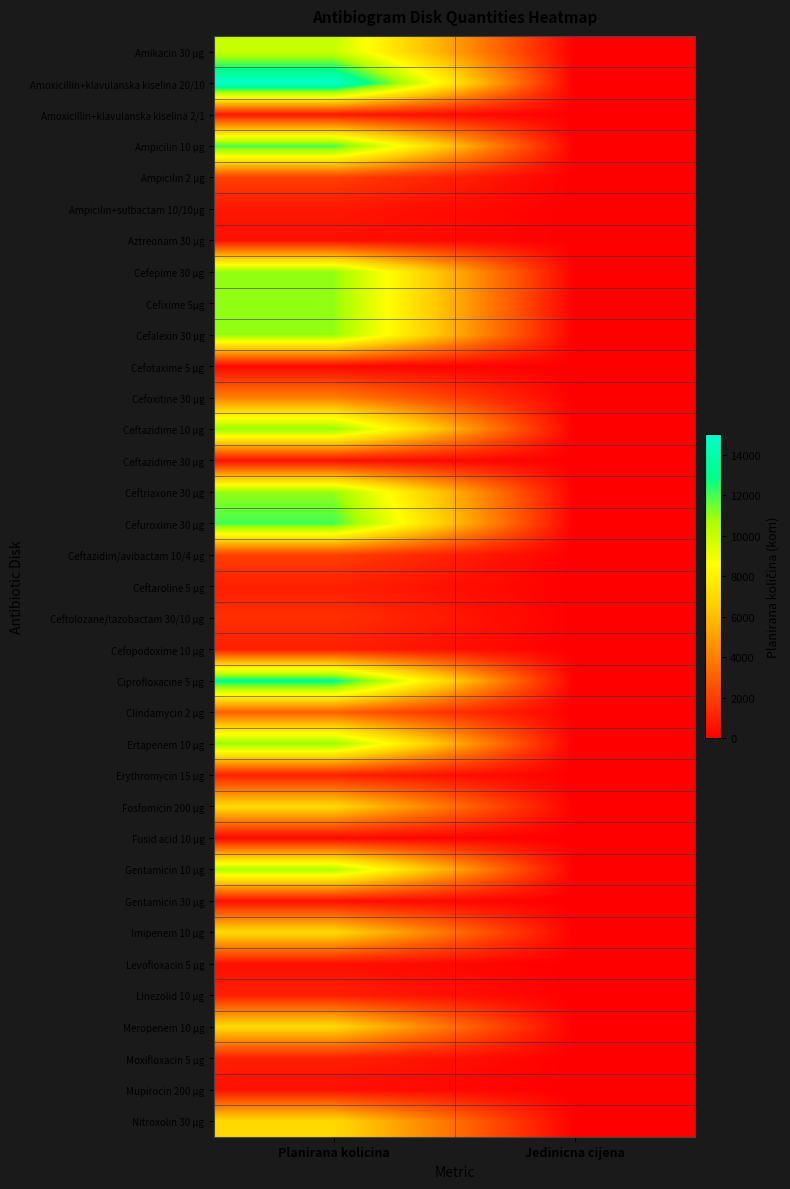

At which category is the sum across all series the highest?

Planirana kolicina